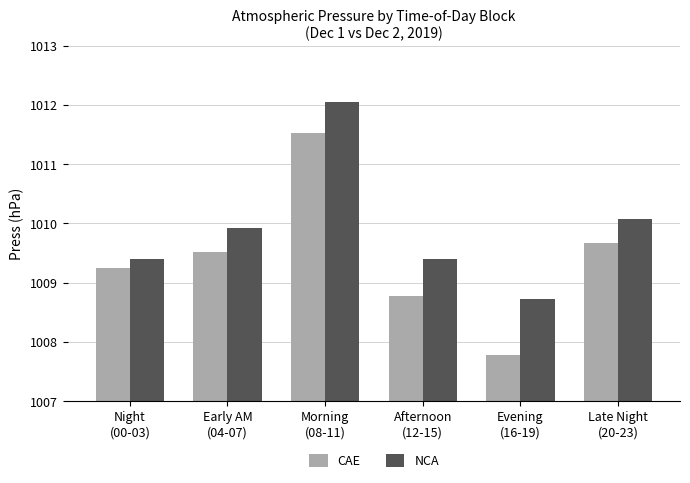

Which category has the highest value in the CAE series?

Morning
(08-11)